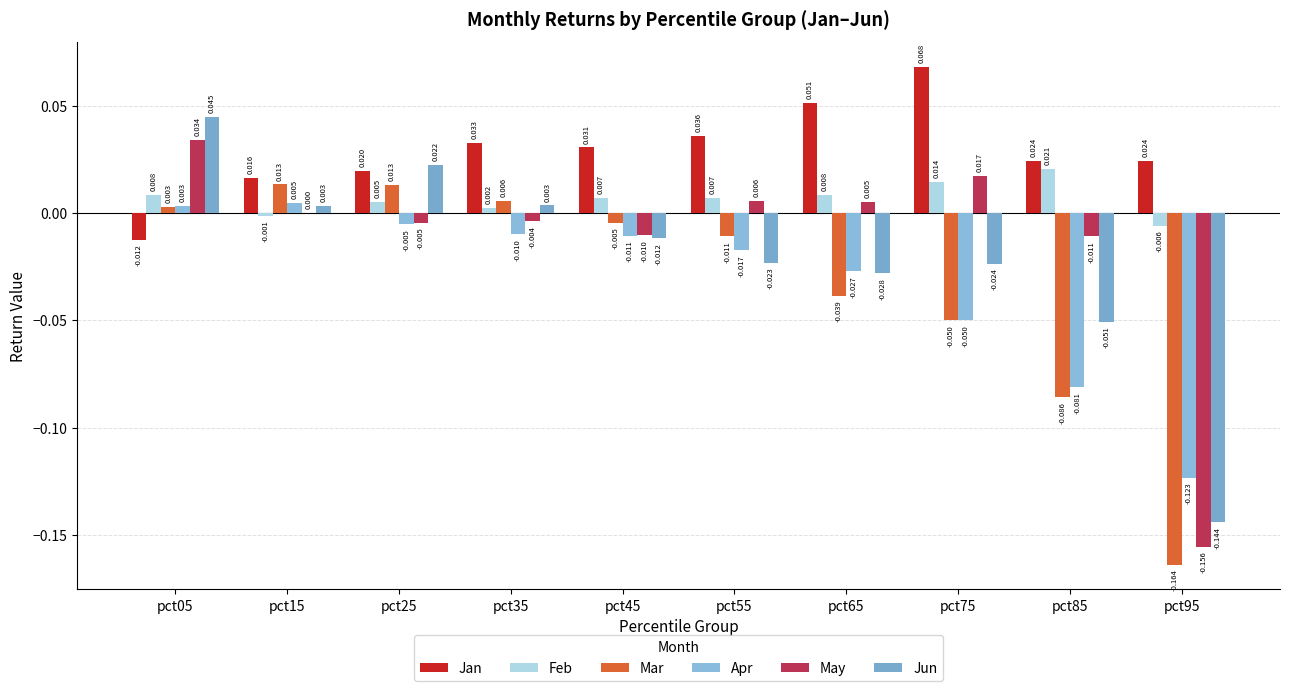

Is the value of Jan at pct85 greater than the value of Jun at pct55?

Yes